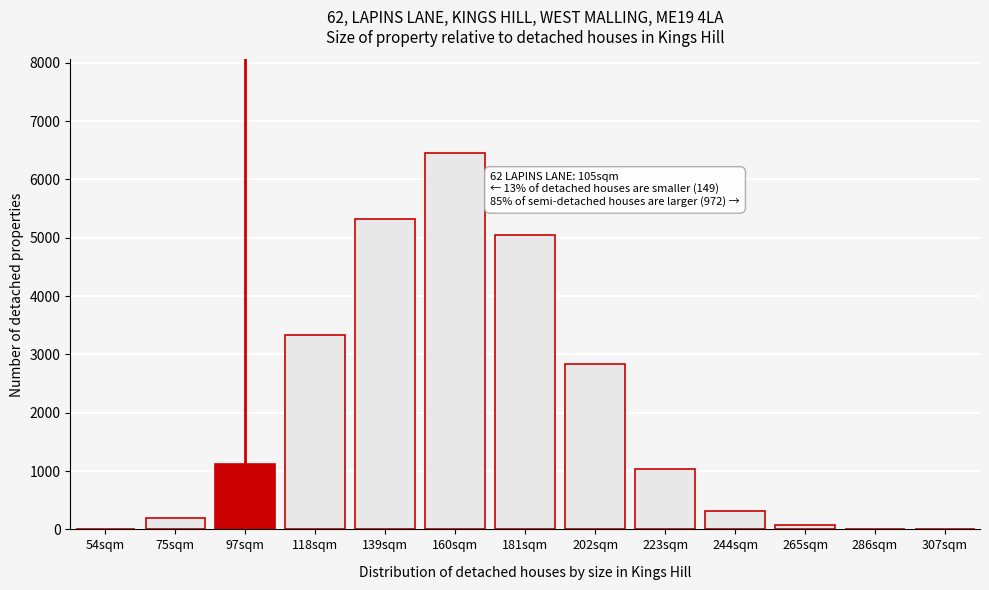

Where is the data nearest to the value 3224?

118sqm